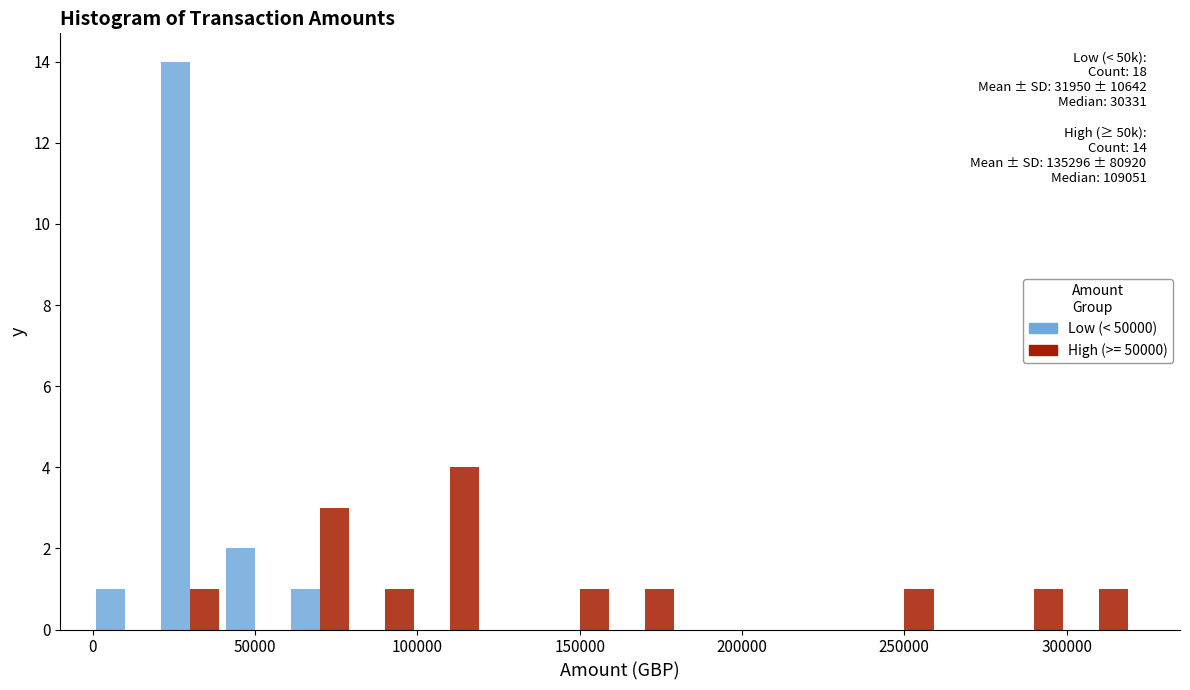

In the Low (< 50000) series, which range on the x-axis has the tallest bar?

20000 to 40000